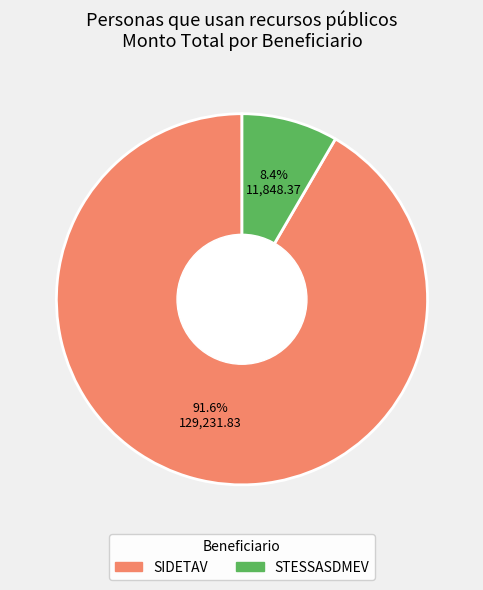

How many segments does this pie chart have?

2